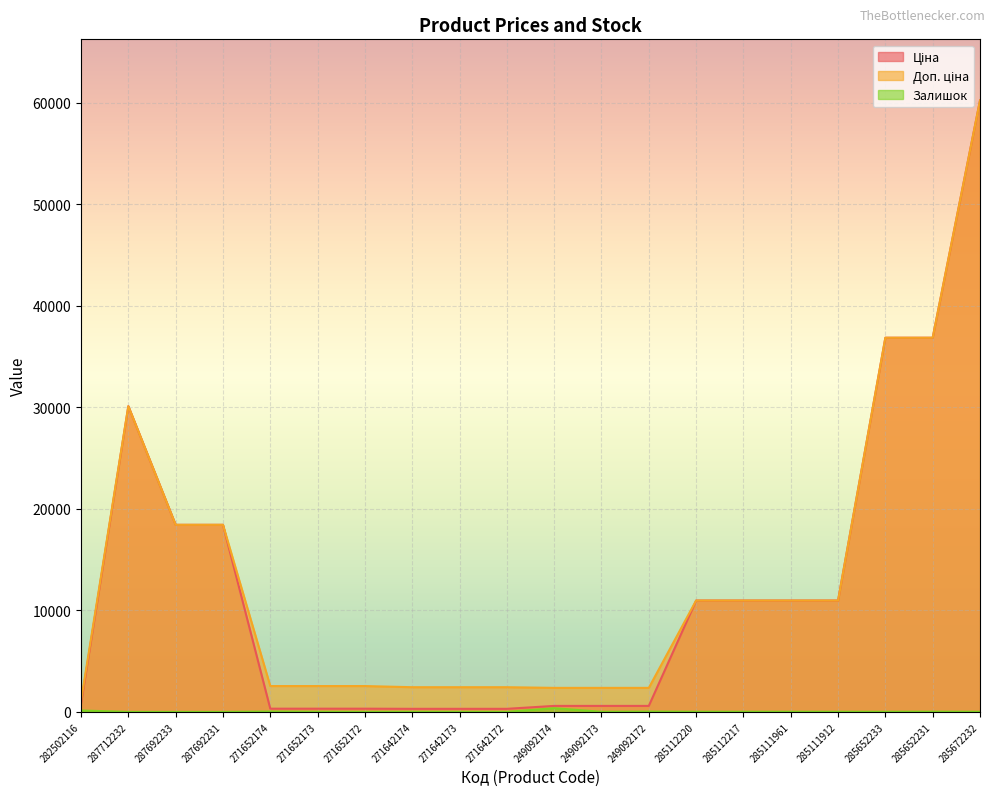

What is the average value of the Ціна series?

12456.8